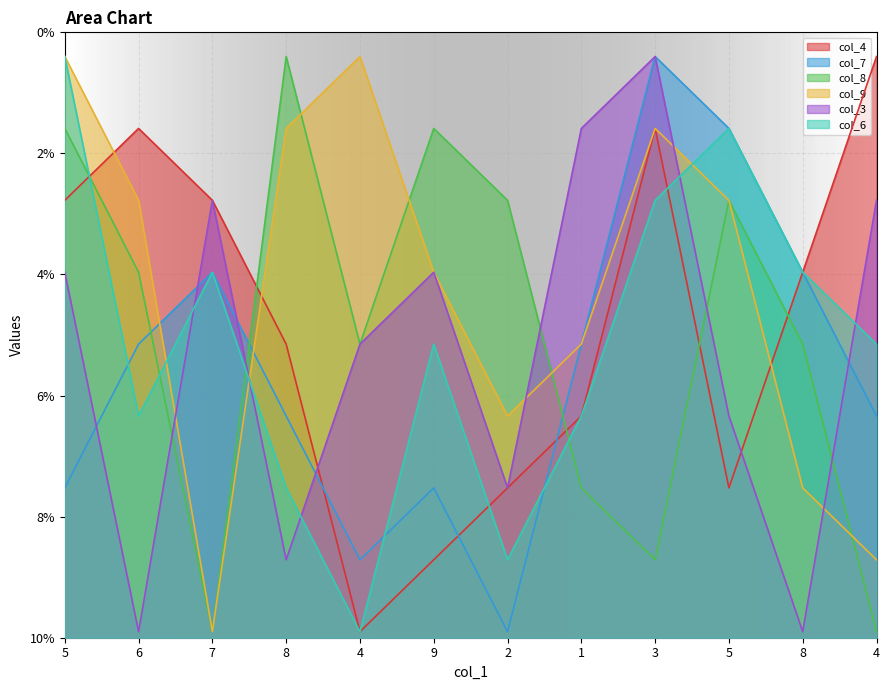

Count the number of categories in the chart.

12